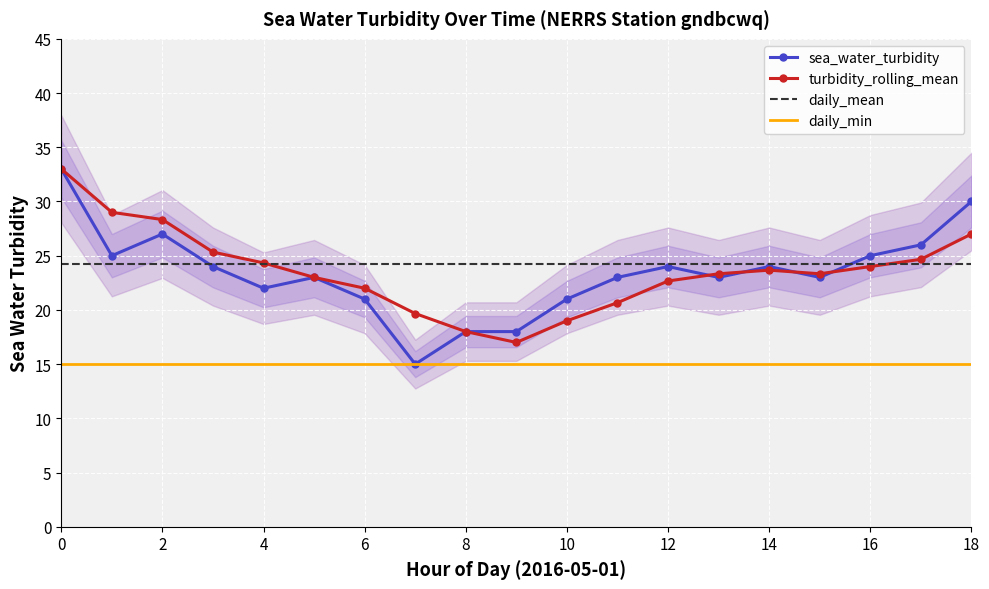

What is the smallest value displayed?

15.0